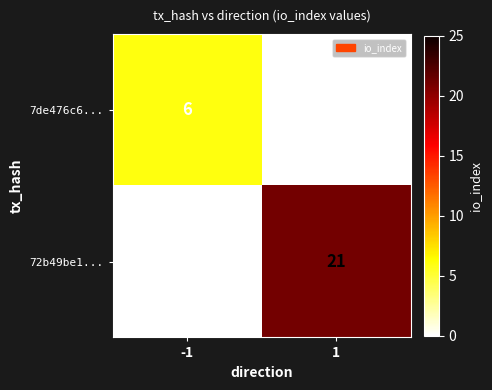

Reading left to right, list all the values displayed in this chart.

7de476c6...: 6	0
72b49be1...: 0	21